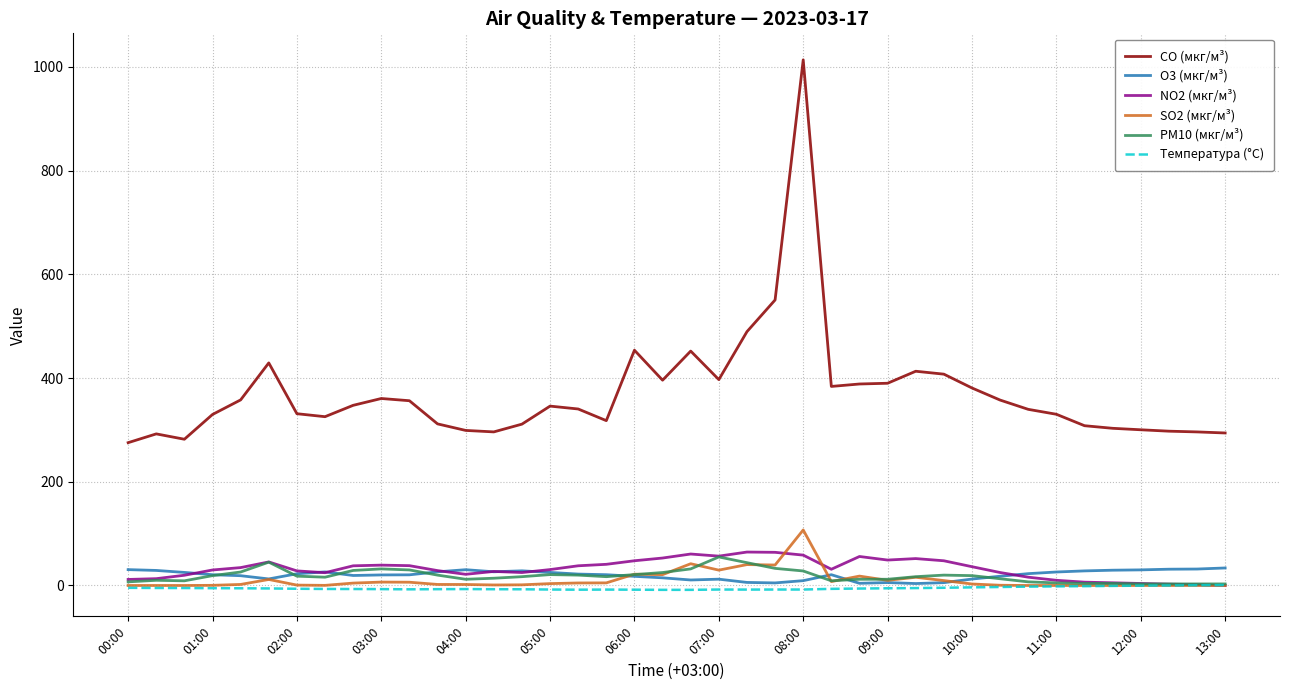

Which series has the widest spread of values?

CO (мкг/м³)